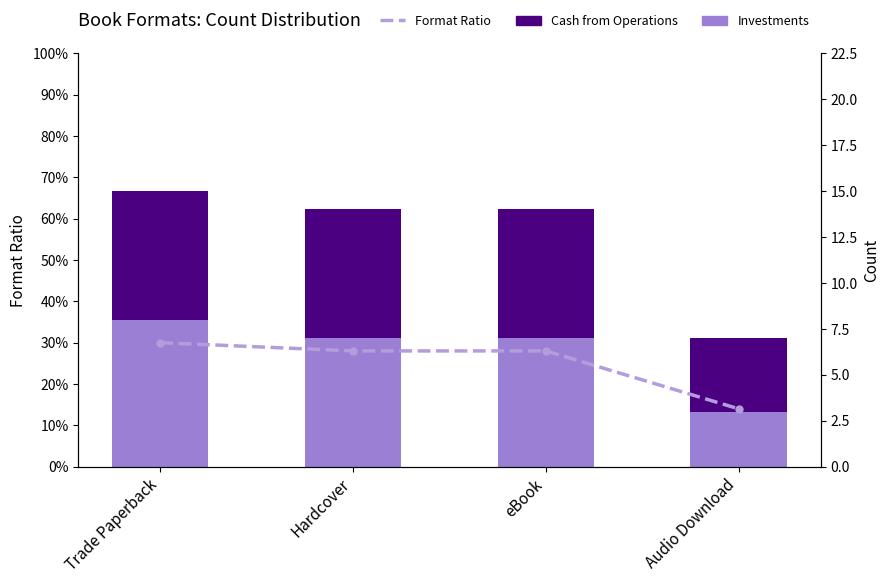

True or false: Investments has a value of 2.1 at Hardcover.

False